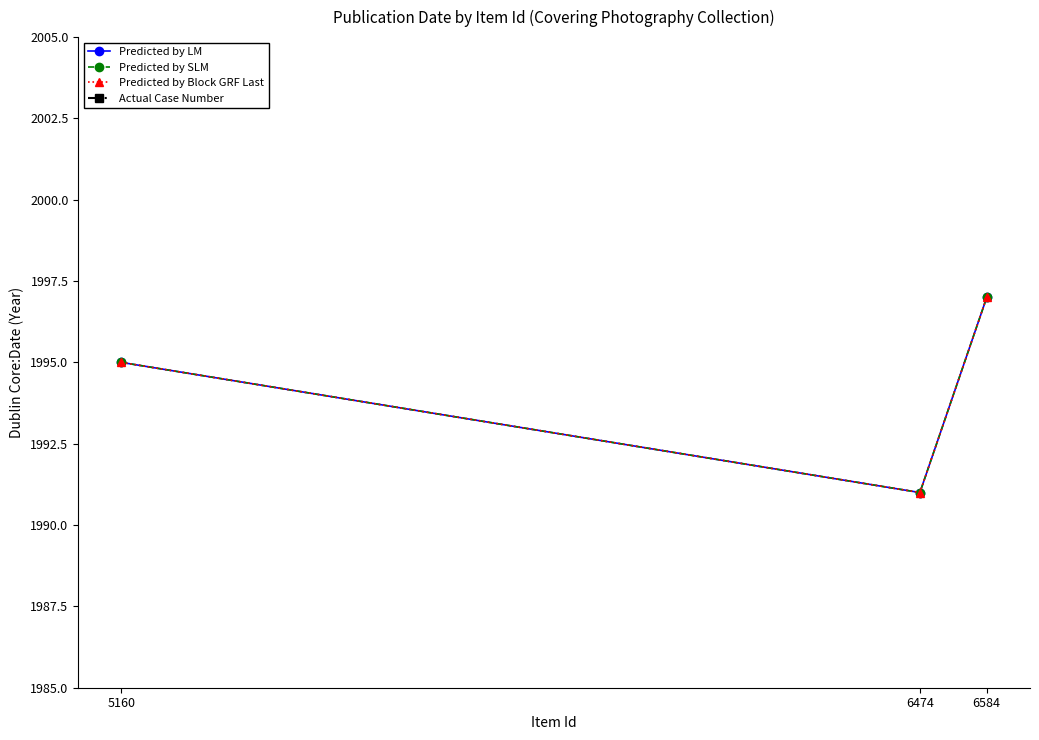

Which series has the largest total across all categories?

Predicted by LM